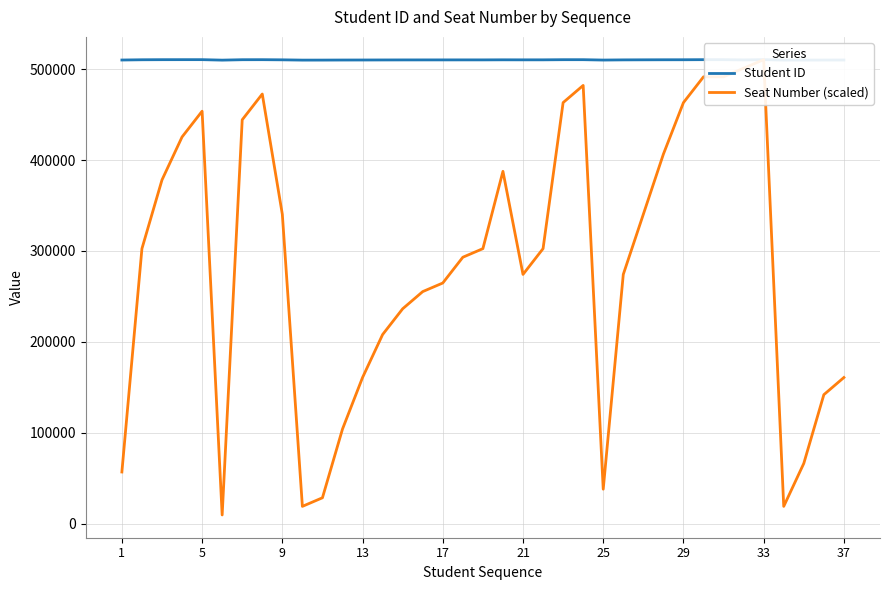

What is the sum of the Student ID values at 9 and 13?

1020694.0